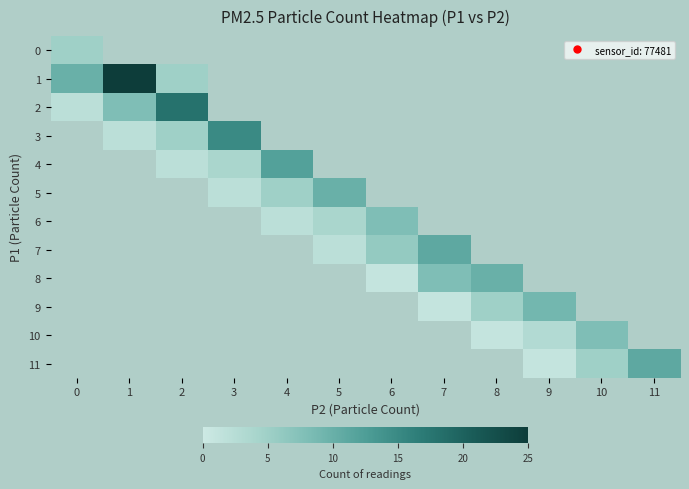

What is the maximum value shown in the chart?

25.0